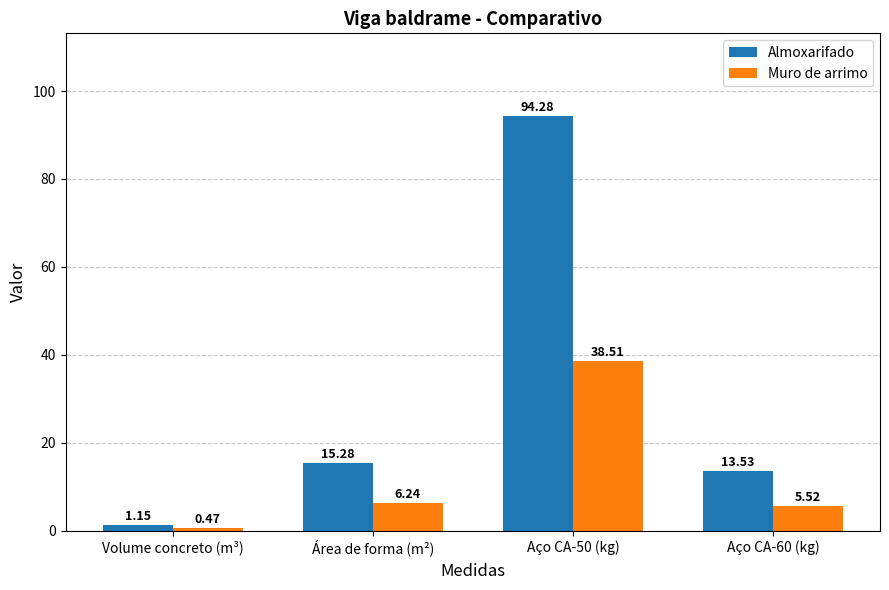

Count the number of categories in the chart.

4